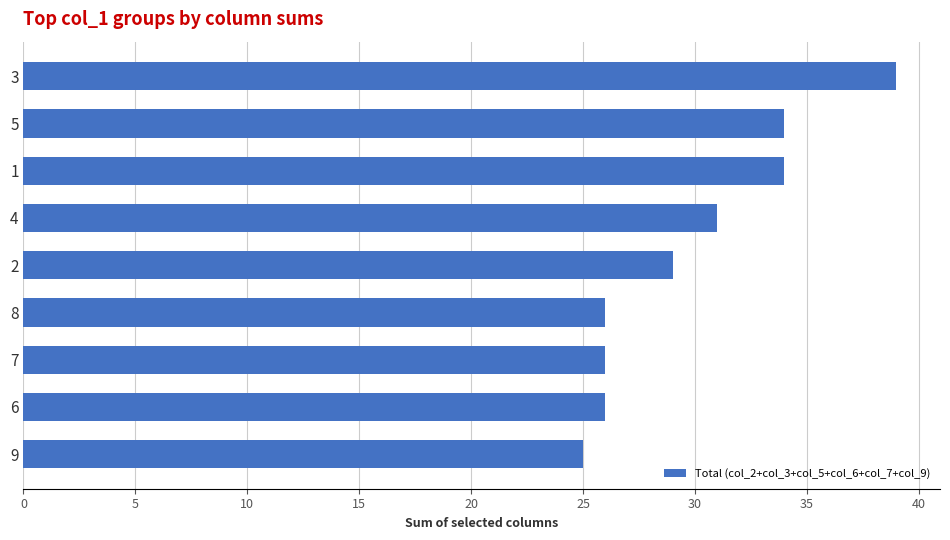

The chart shows a value of 51 at 4. True or false?

False